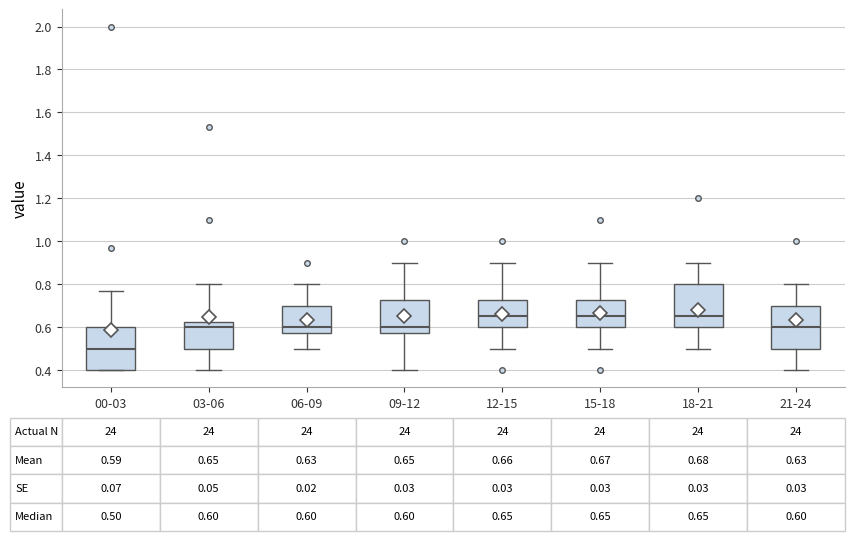

Which box's median line is the lowest?

00-03